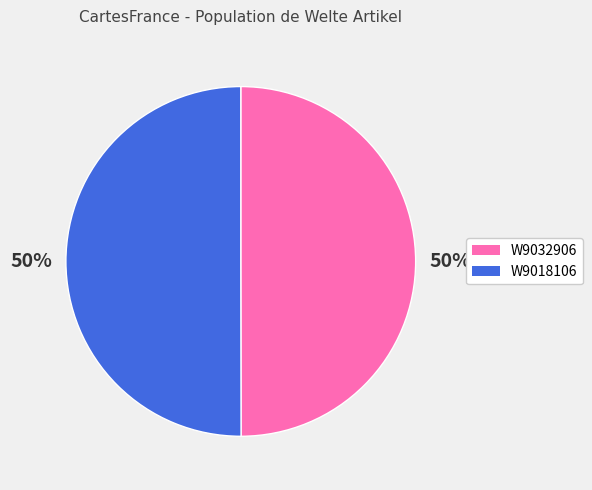

The W9032906 slice represents 50% of the pie. True or false?

True